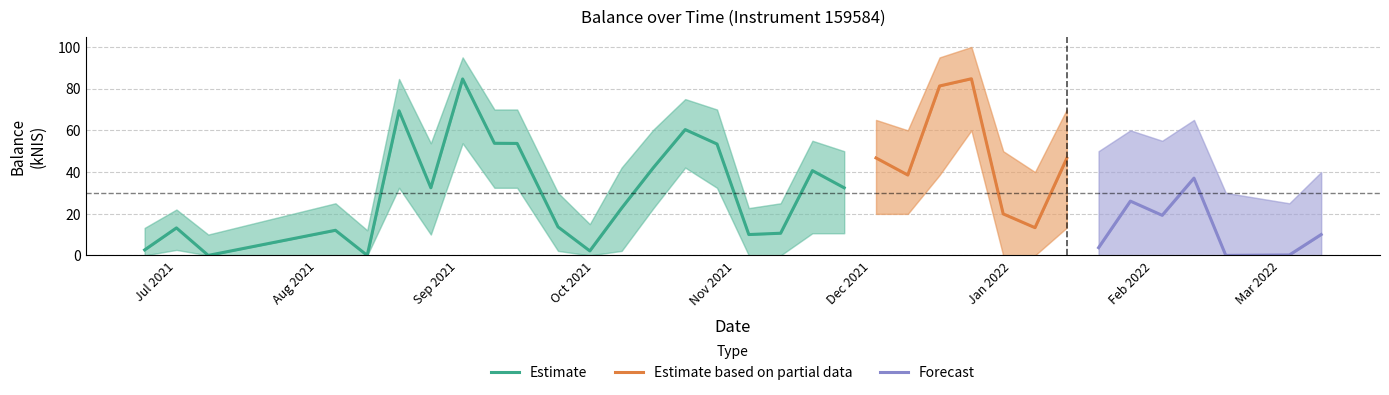

The value of upper_band at 5 is 35.9. True or false?

False